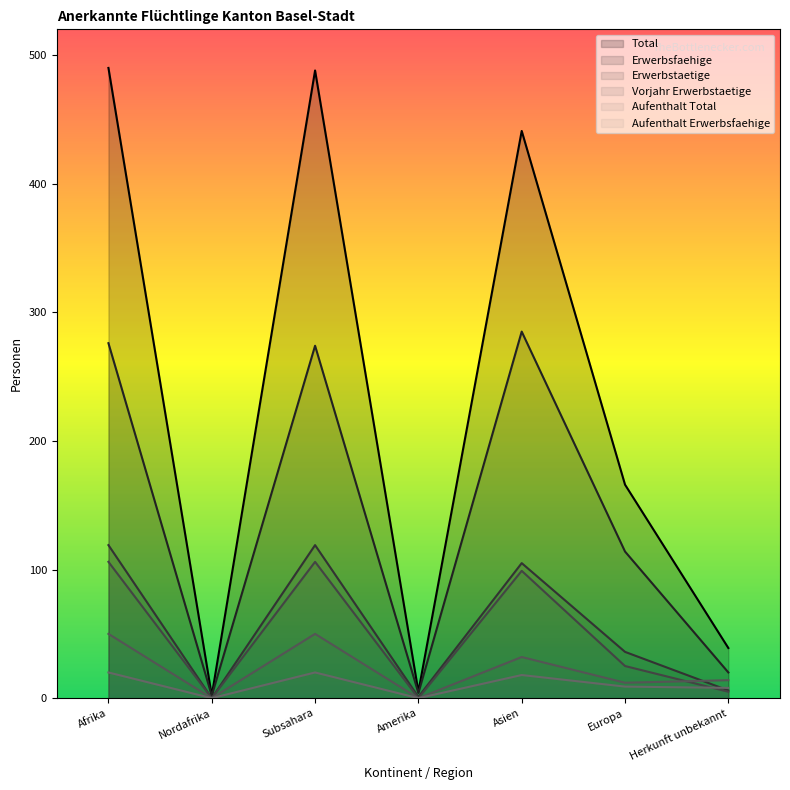

Which series changed the most between Nordafrika and Europa?

Total